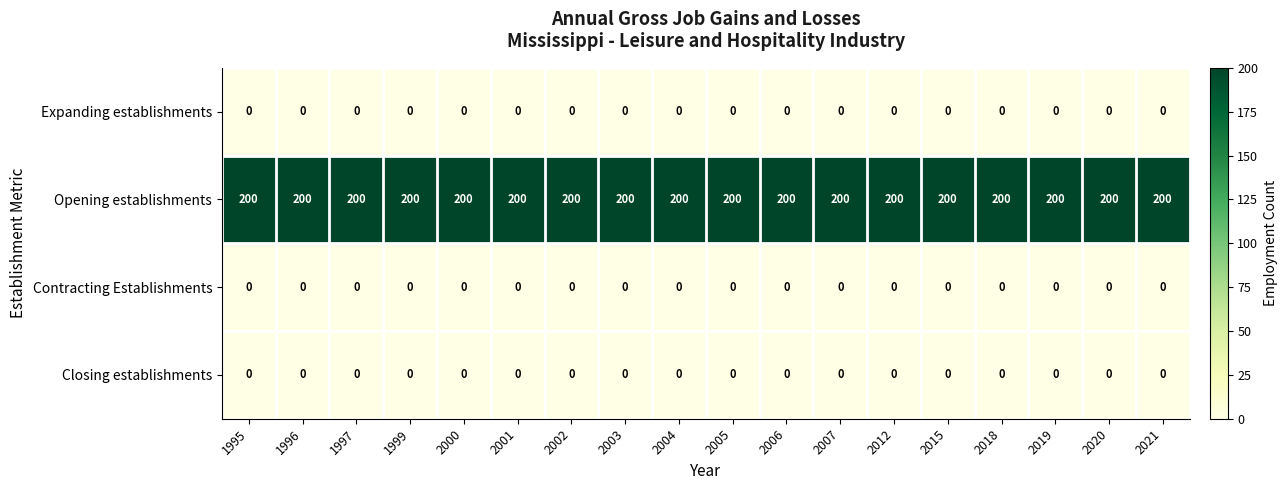

Which series has the largest total across all categories?

Opening establishments